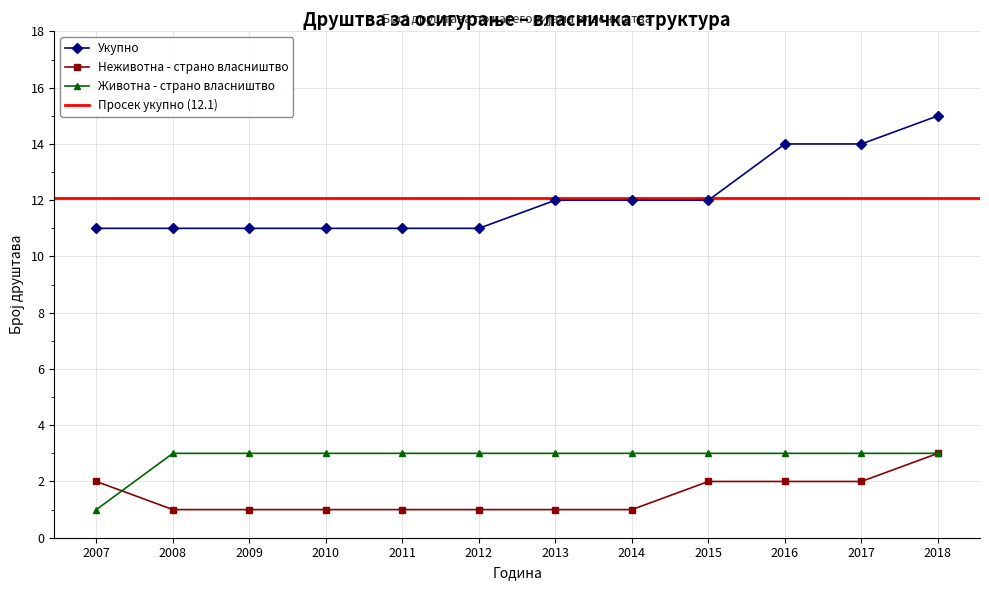

Which series has the largest total across all categories?

Укупно